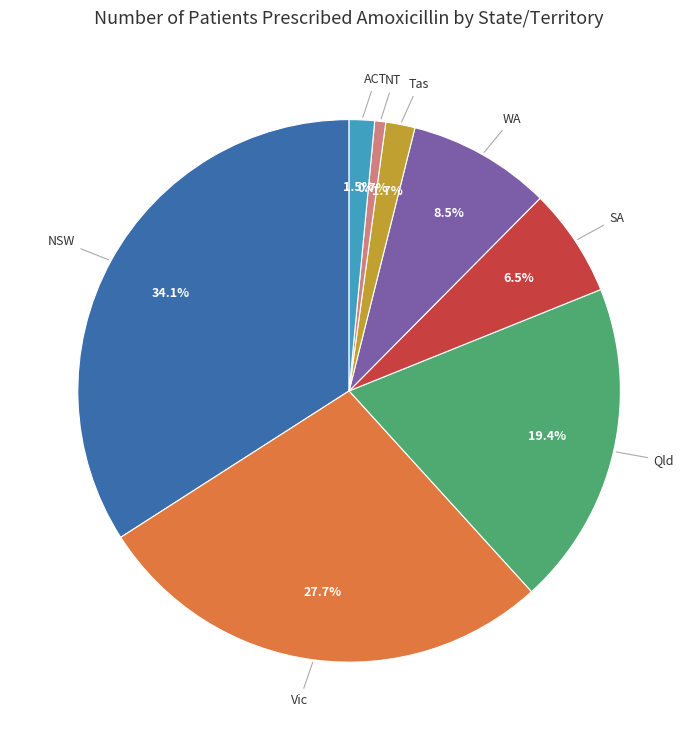

Count the number of slices in the pie.

8